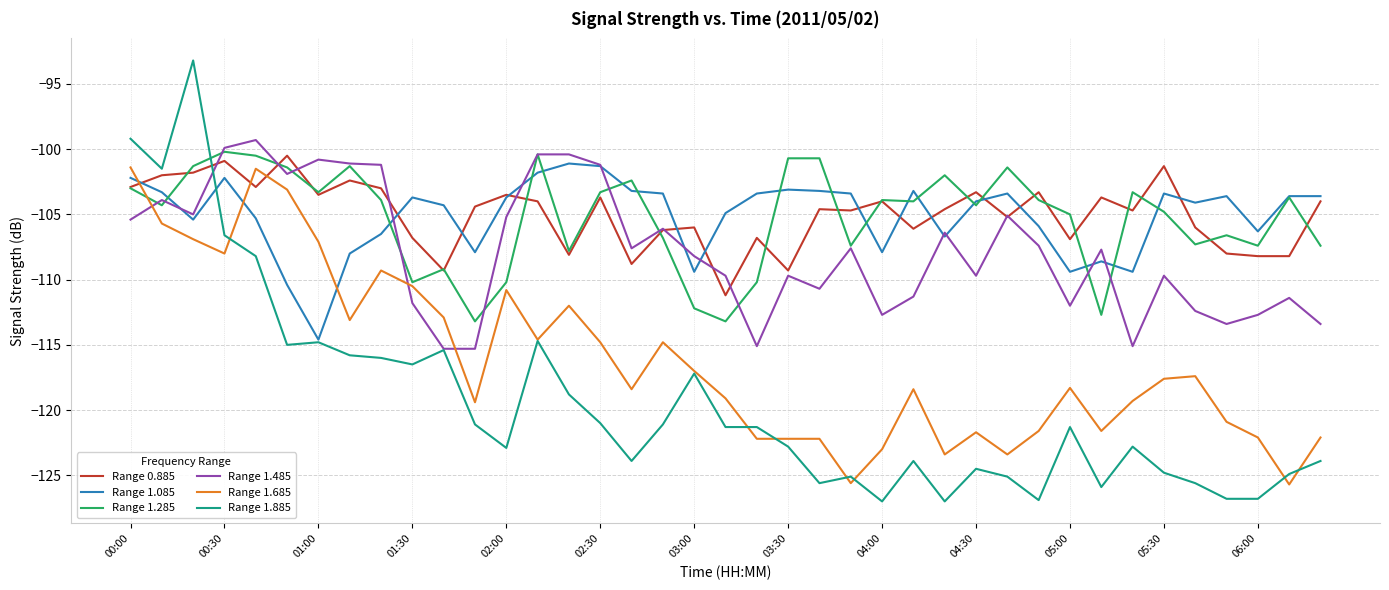

What is the maximum value shown in the chart?

-93.2